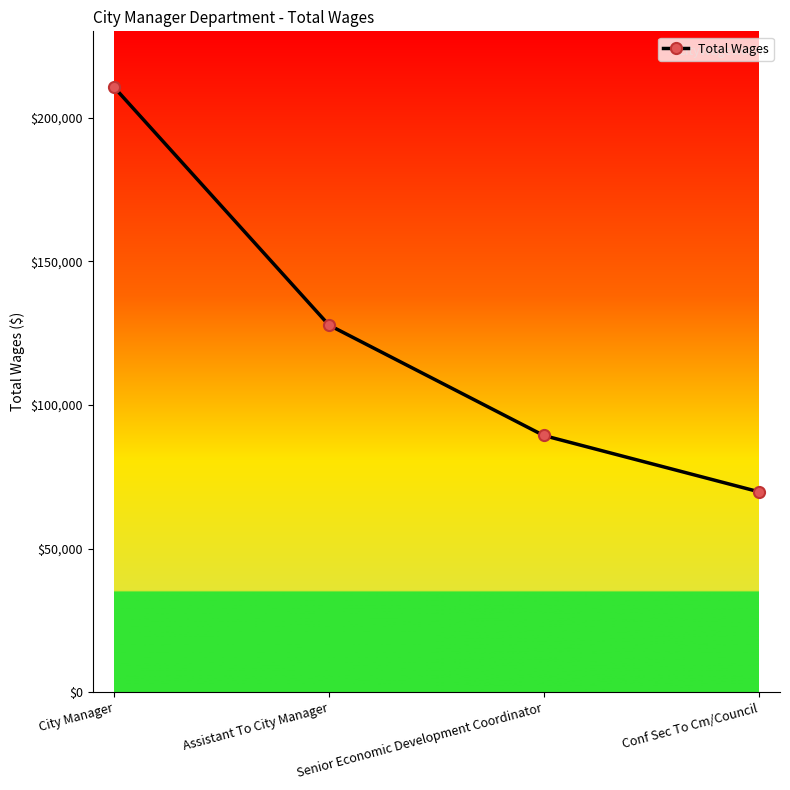

What value does the data have at Senior Economic Development Coordinator, to the nearest 50?

89350